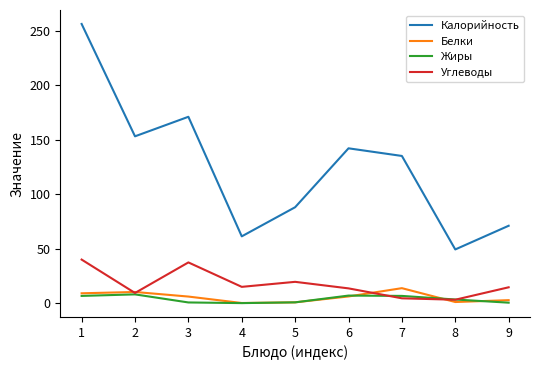

Is the value of Калорийность at 8 greater than the value of Жиры at 8?

Yes